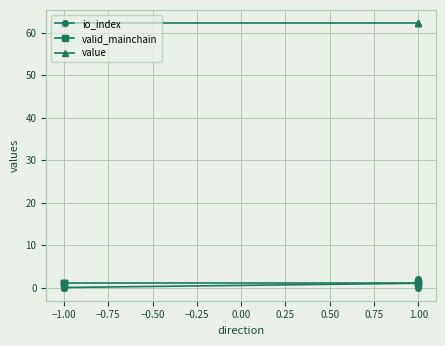

What are all the series names shown in the legend?

io_index, valid_mainchain, value